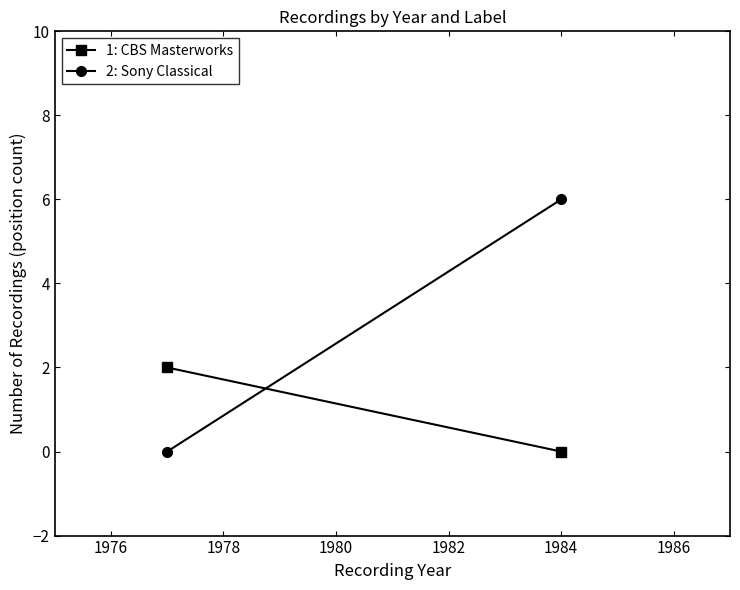

Reading right to left, list all the values displayed in this chart.

1: CBS Masterworks: 0	2
2: Sony Classical: 6	0